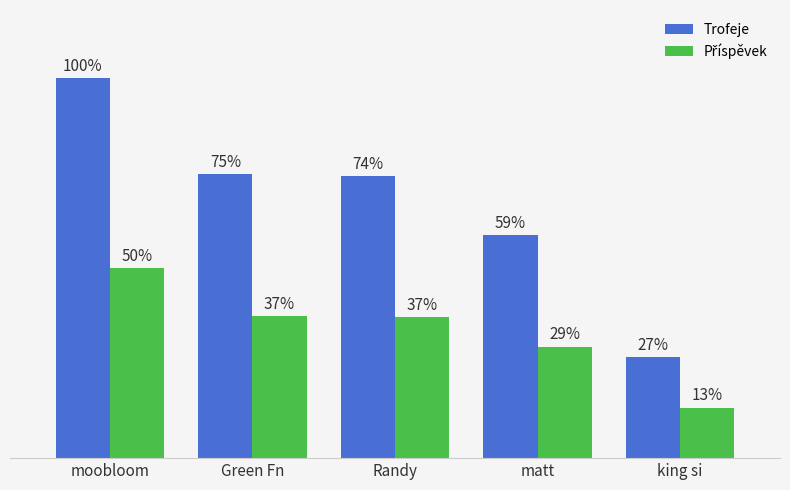

Rank the series by their maximum value, from lowest to highest.

Příspěvek, Trofeje